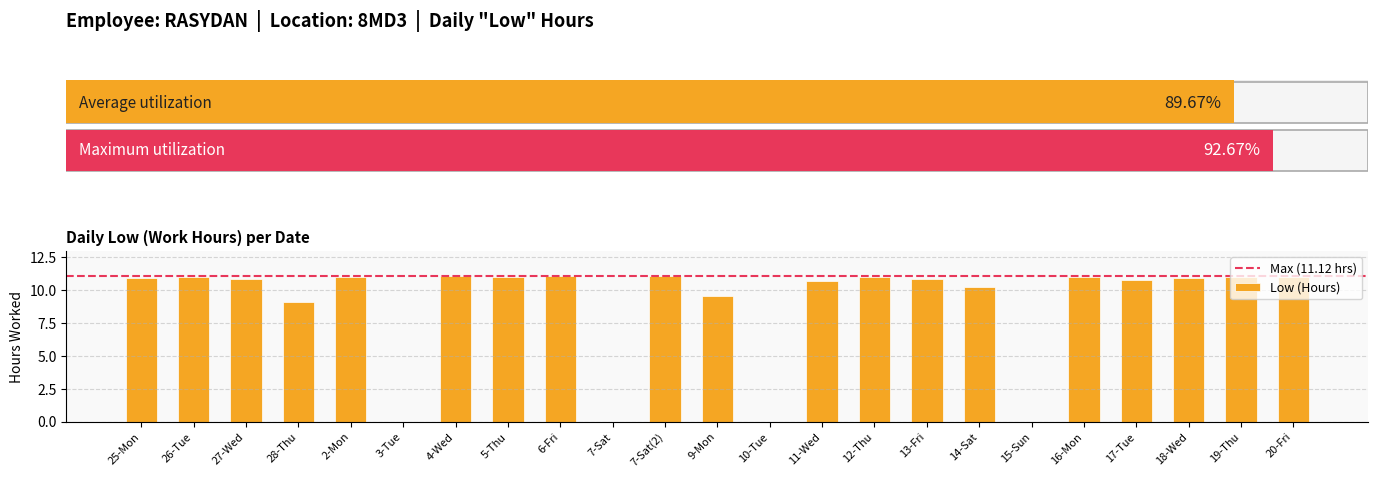

List the labels in order of value, largest first.

6-Fri, 4-Wed, 7-Sat(2), 2-Mon, 19-Thu, 16-Mon, 20-Fri, 26-Tue, 5-Thu, 12-Thu, 25-Mon, 18-Wed, 13-Fri, 27-Wed, 17-Tue, 11-Wed, 14-Sat, 9-Mon, 28-Thu, 3-Tue, 7-Sat, 10-Tue, 15-Sun